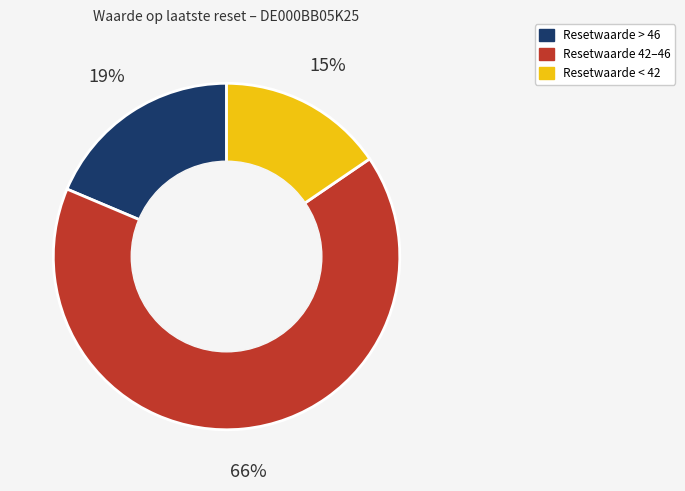

To the nearest percent, what is the average slice percentage?

33%